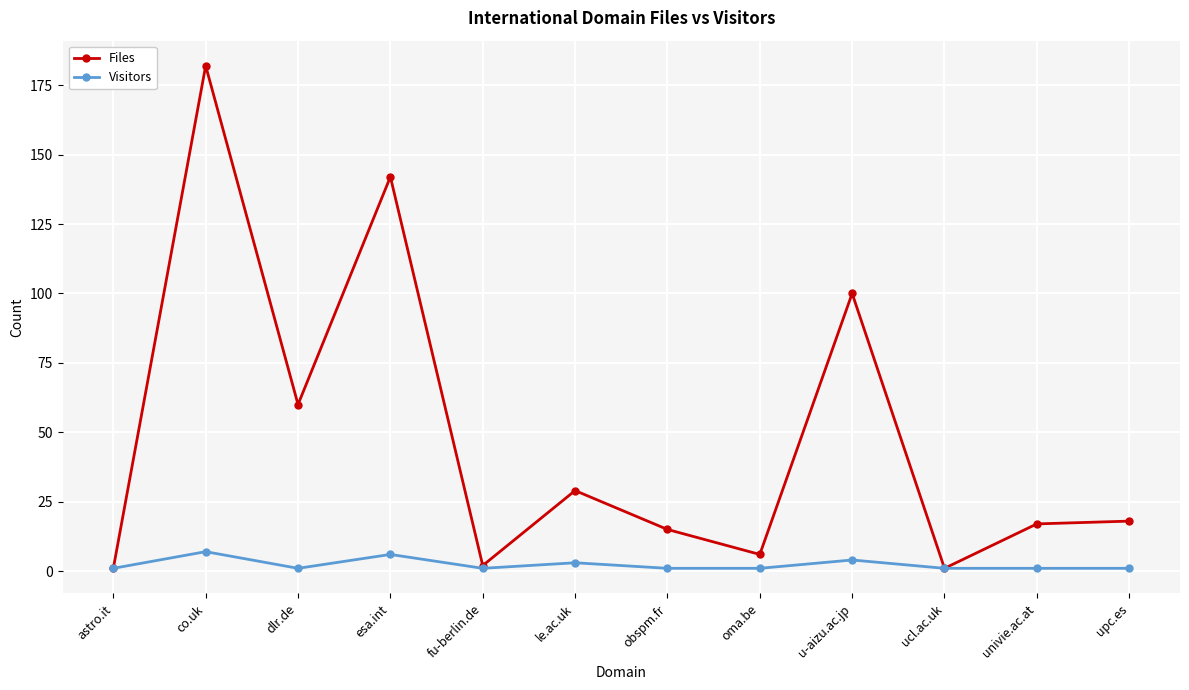

What is the difference between the second highest and second lowest values in the Files series?

141